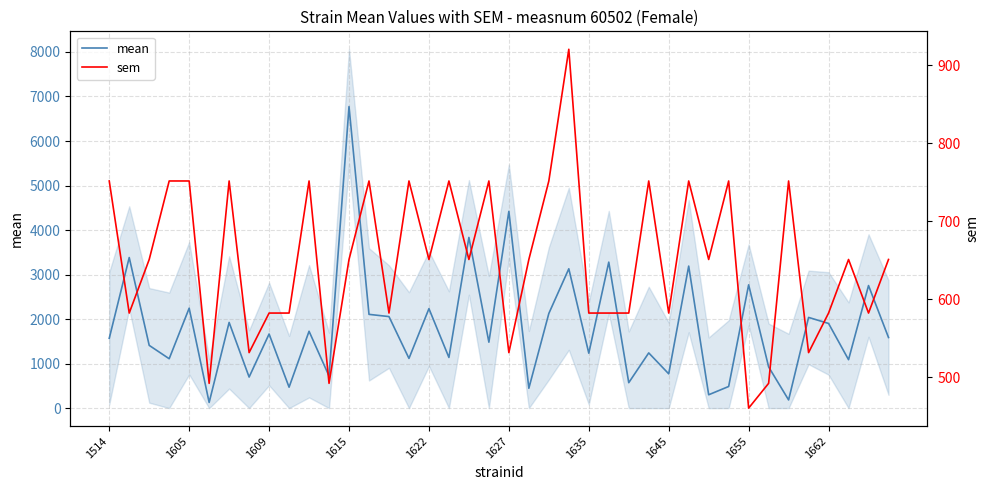

Is it true that mean equals 2013.7 at 1635?

False